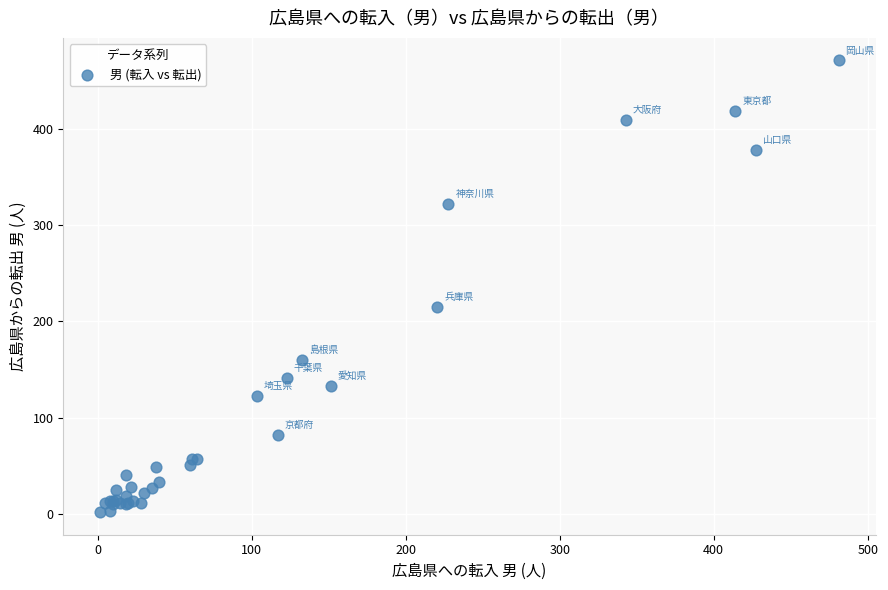

What Y value in the scatter plot is closest to 236?

214.6